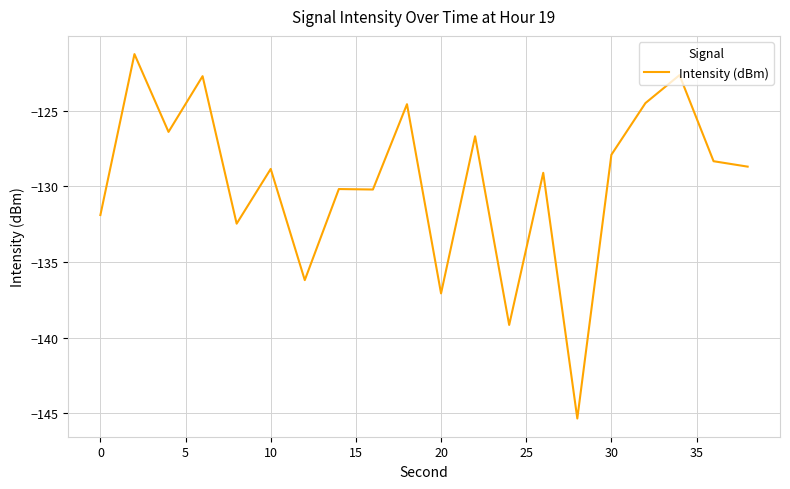

What is the difference between the maximum and minimum values?

24.1